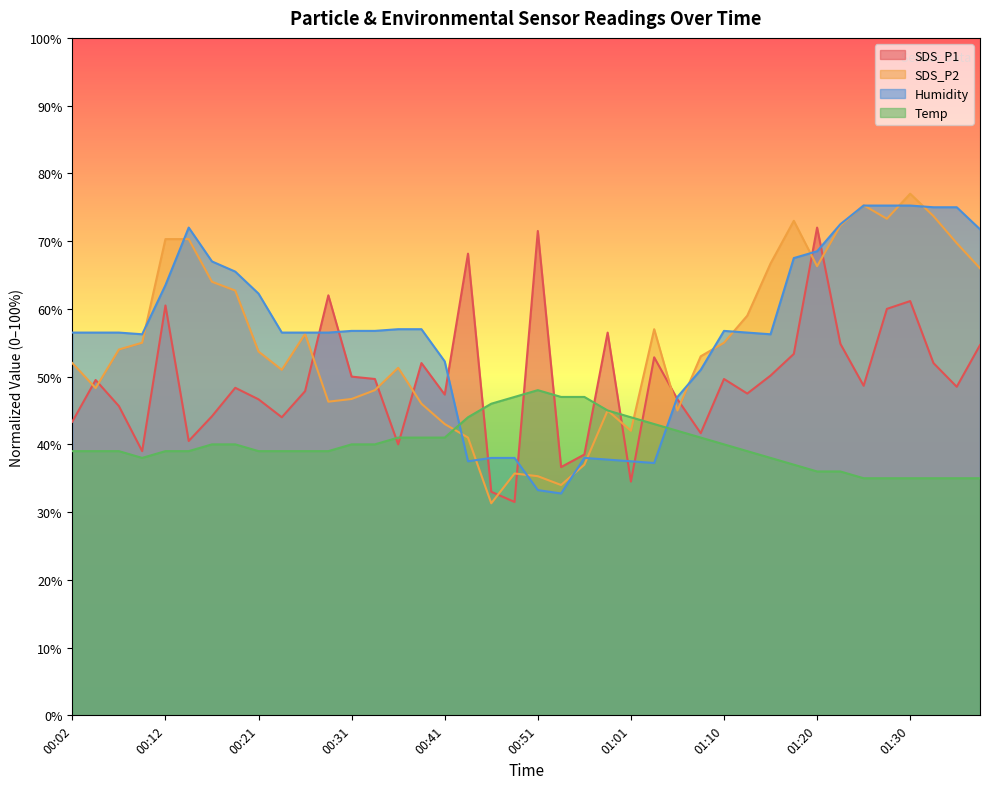

What is the greatest value displayed?

77.0